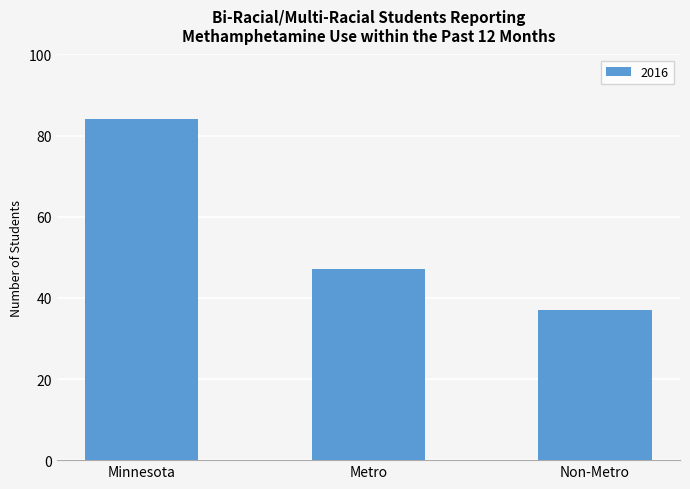

Reading left to right, what are all the values shown in this chart?

84	47	37